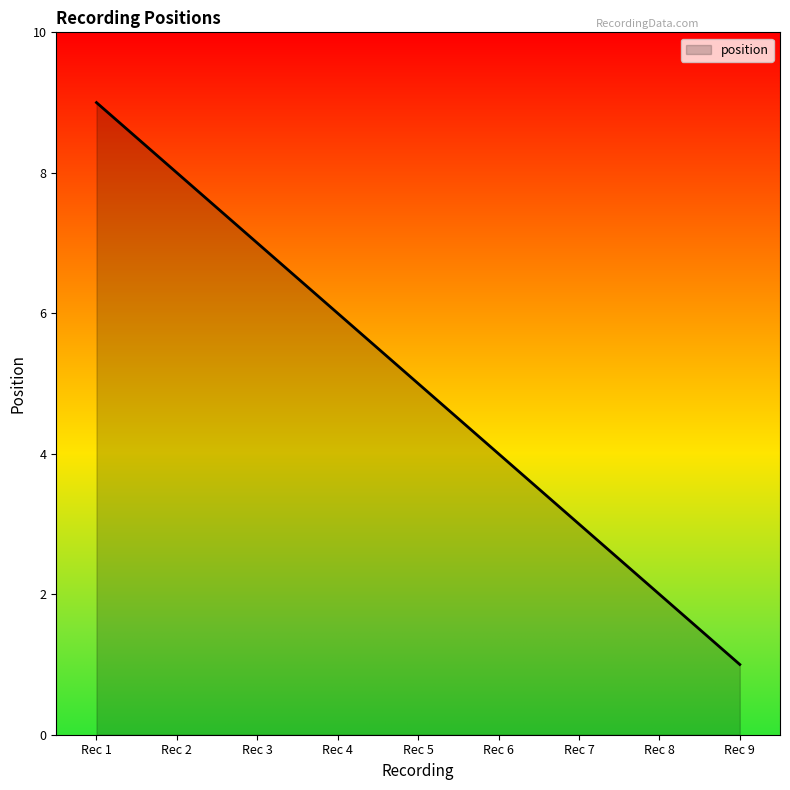

List the labels in order of value, largest first.

Rec 1, Rec 2, Rec 3, Rec 4, Rec 5, Rec 6, Rec 7, Rec 8, Rec 9